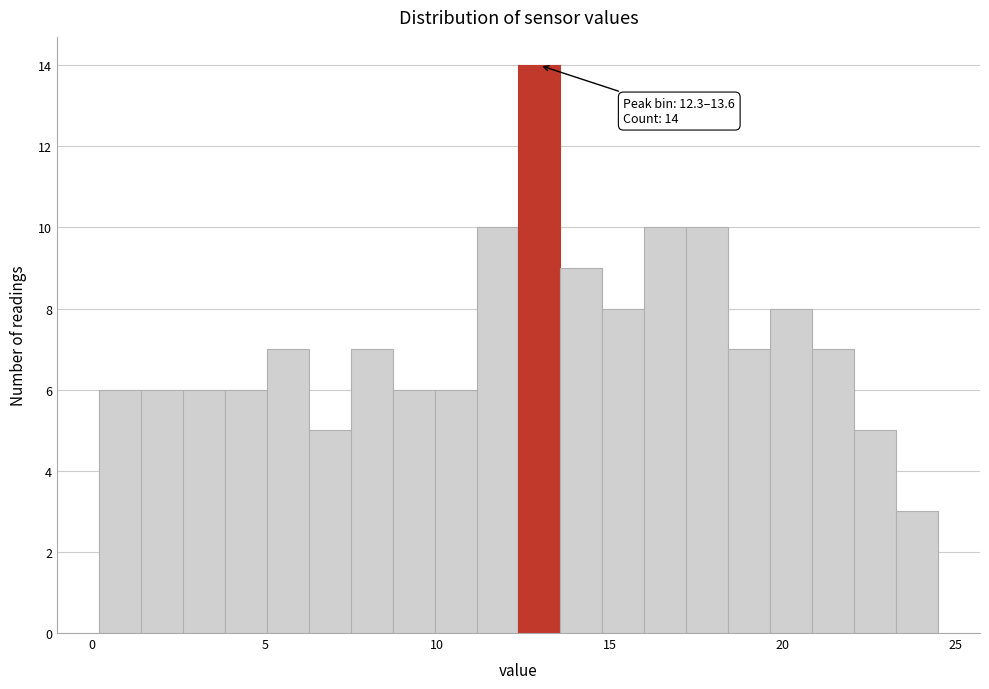

Read against the x-axis, roughly where is the centre of the tallest bar?

13.0